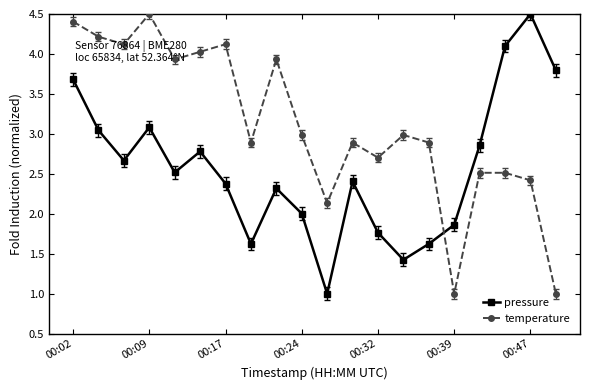

At how many categories does at least one series exceed 1?

20